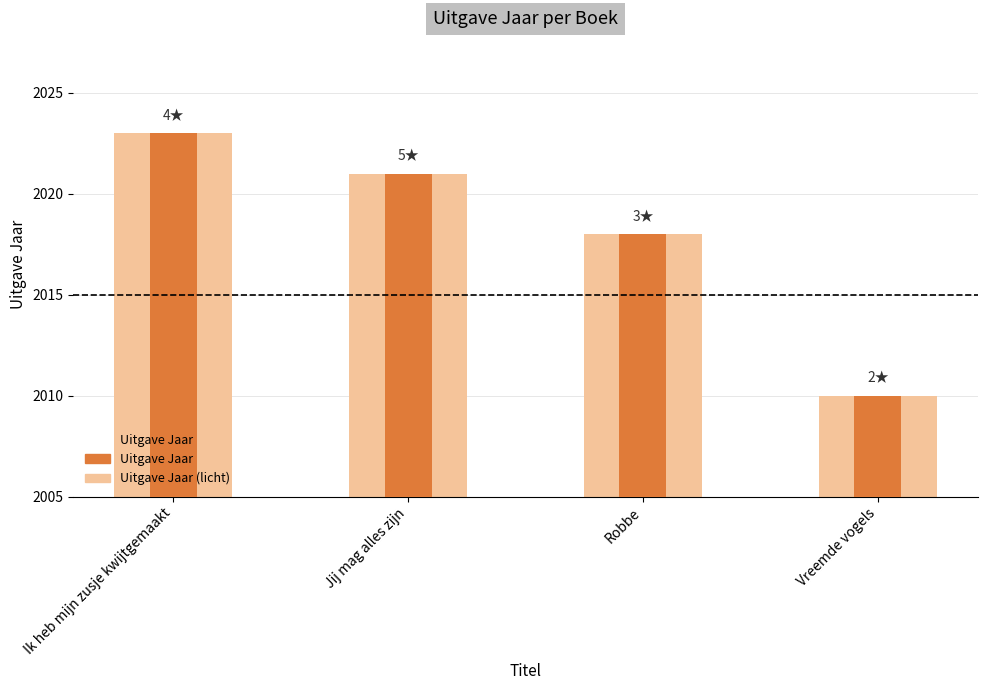

At which category is the sum across all series the highest?

Ik heb mijn zusje kwijtgemaakt